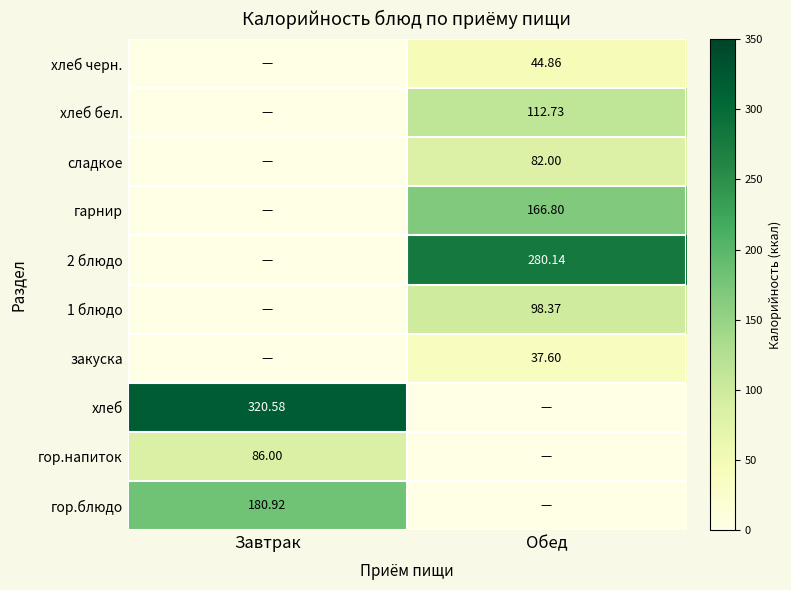

How many series are shown in this chart?

10